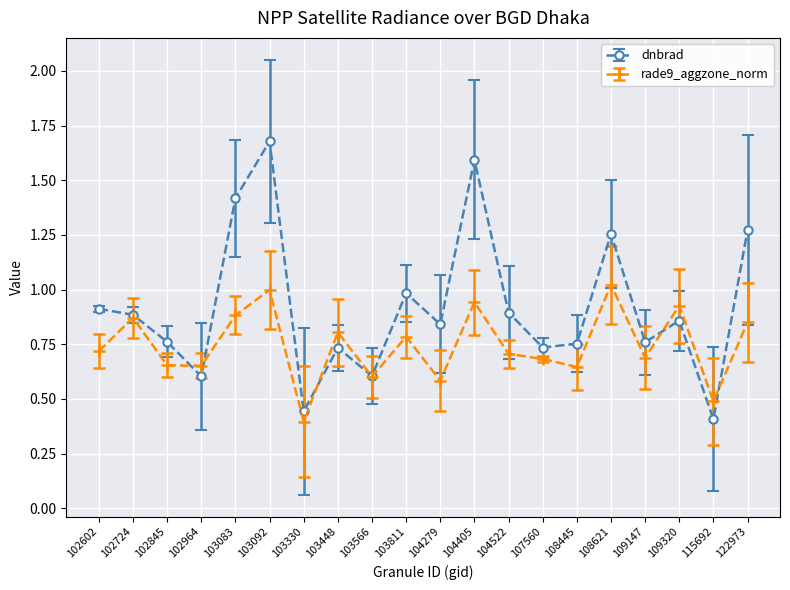

Rank the series by their maximum value, from highest to lowest.

dnbrad, rade9_aggzone_norm